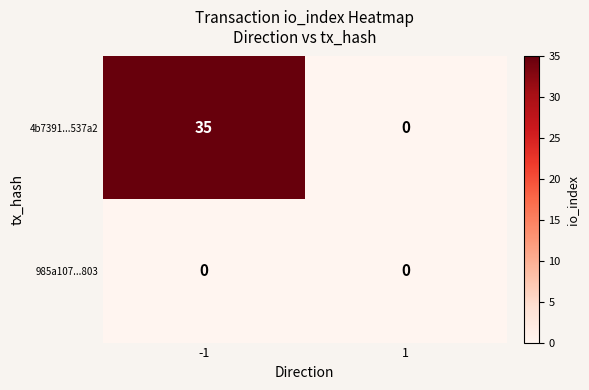

Between -1 and 1, which series saw the biggest shift?

4b7391...537a2